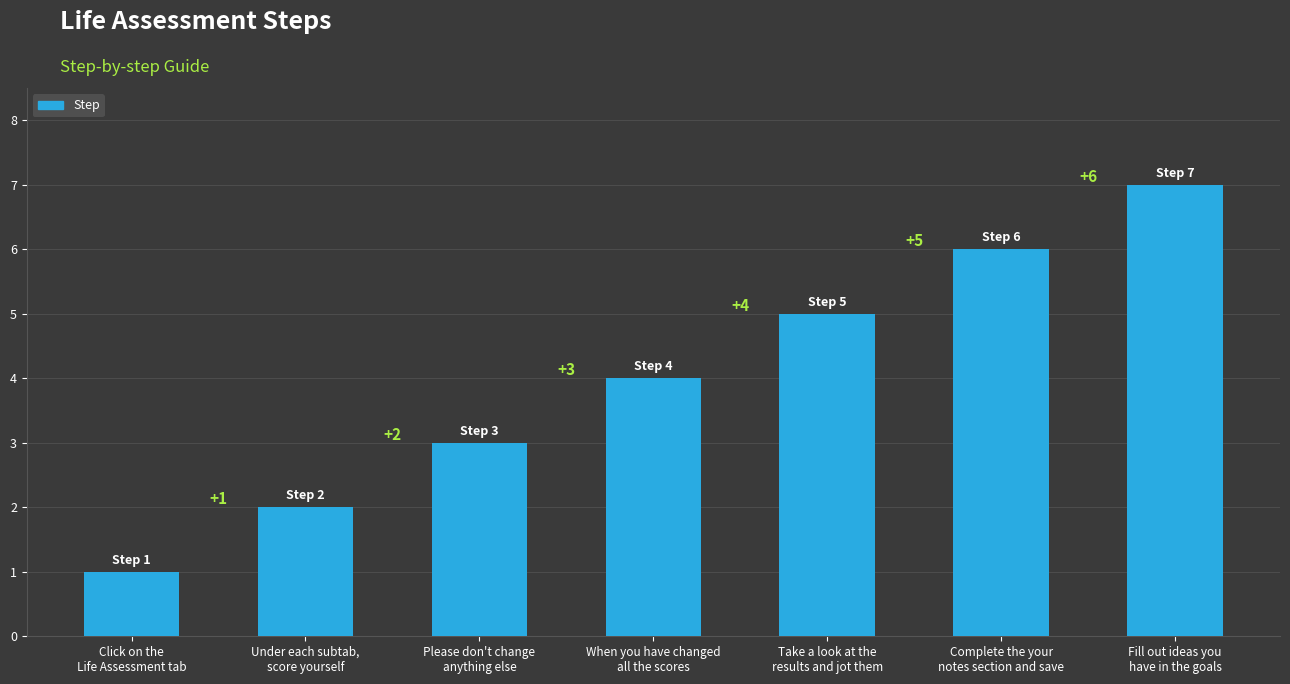

The value at Complete the your
notes section and save is 6. True or false?

True